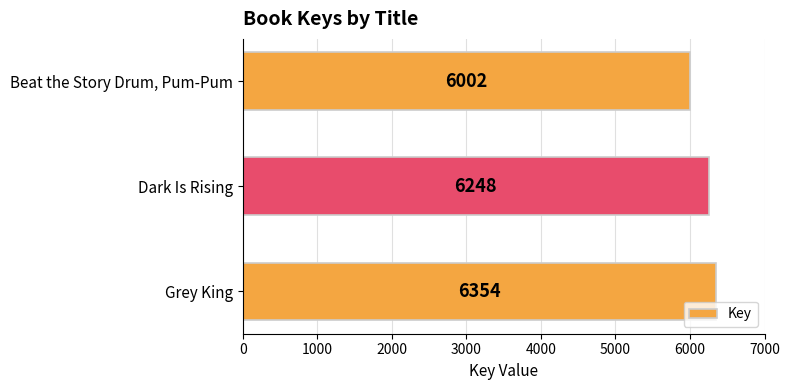

What is the difference between the maximum and minimum values?

352